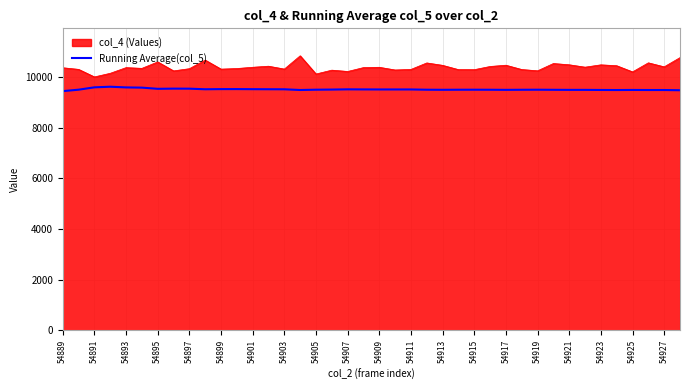

Does the chart have visible grid lines?

Yes